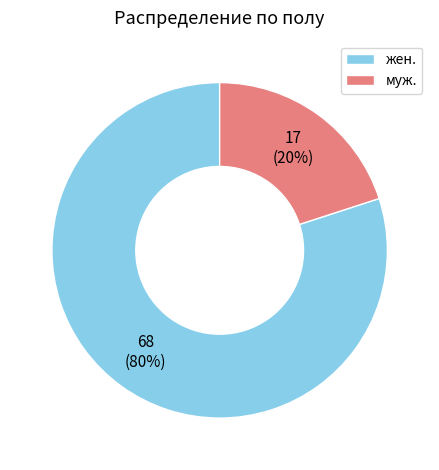

To the nearest percent, what is the difference between the largest and smallest slice percentages?

60%